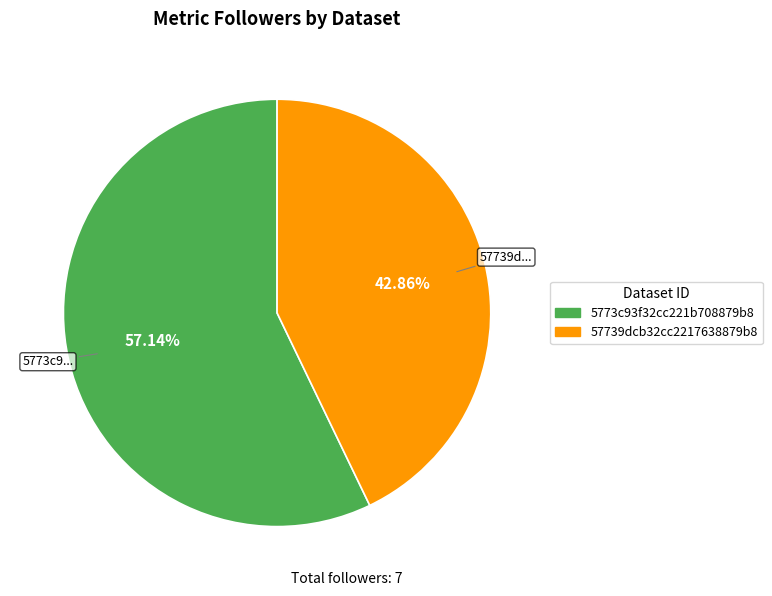

Count the number of slices in the pie.

2